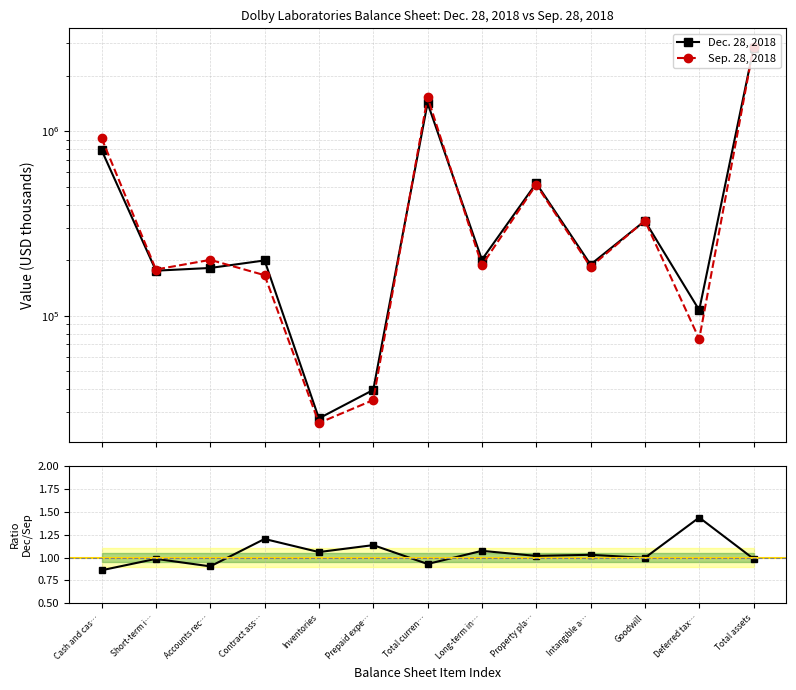

What is the difference between the highest and lowest values at Property pla…?

523192.0